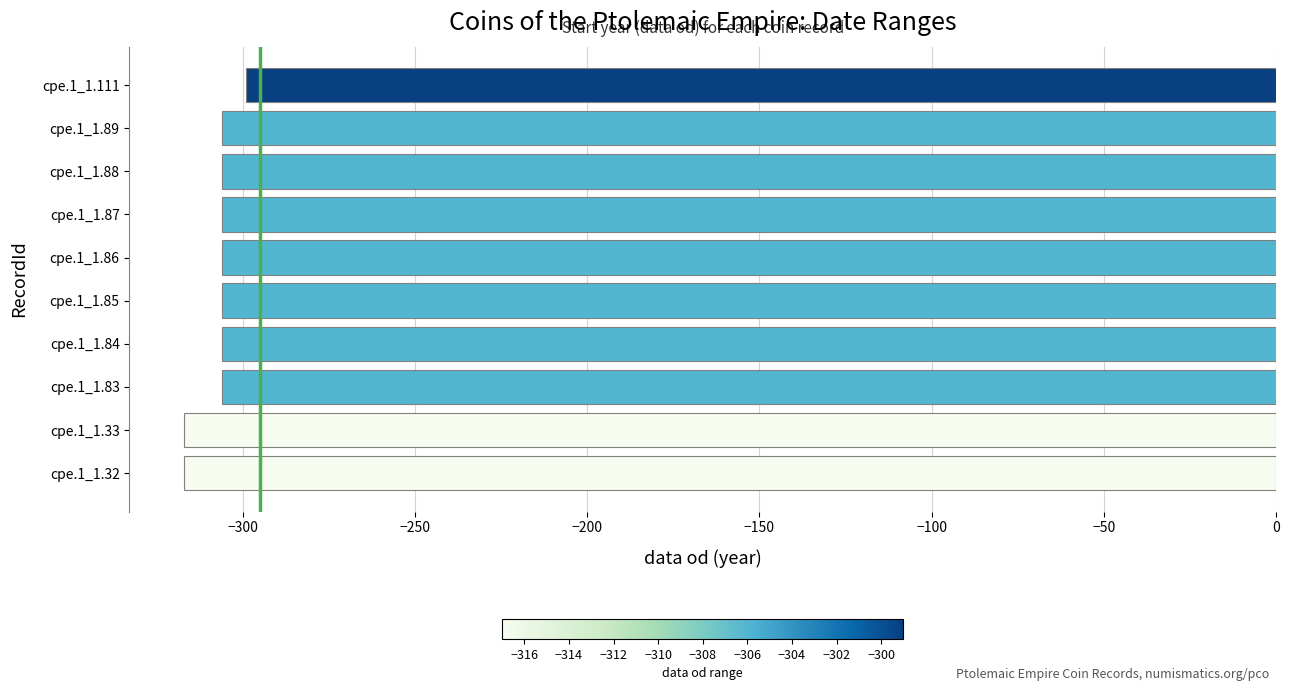

What is the maximum value shown in the chart?

-299